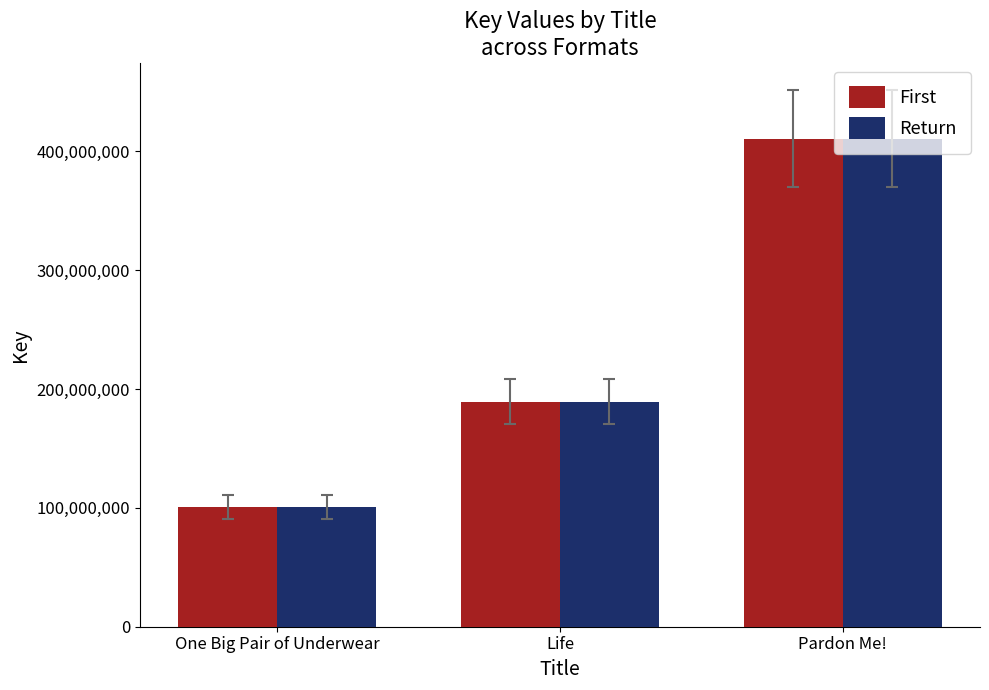

What is the total value across all series at One Big Pair of Underwear?

201283196